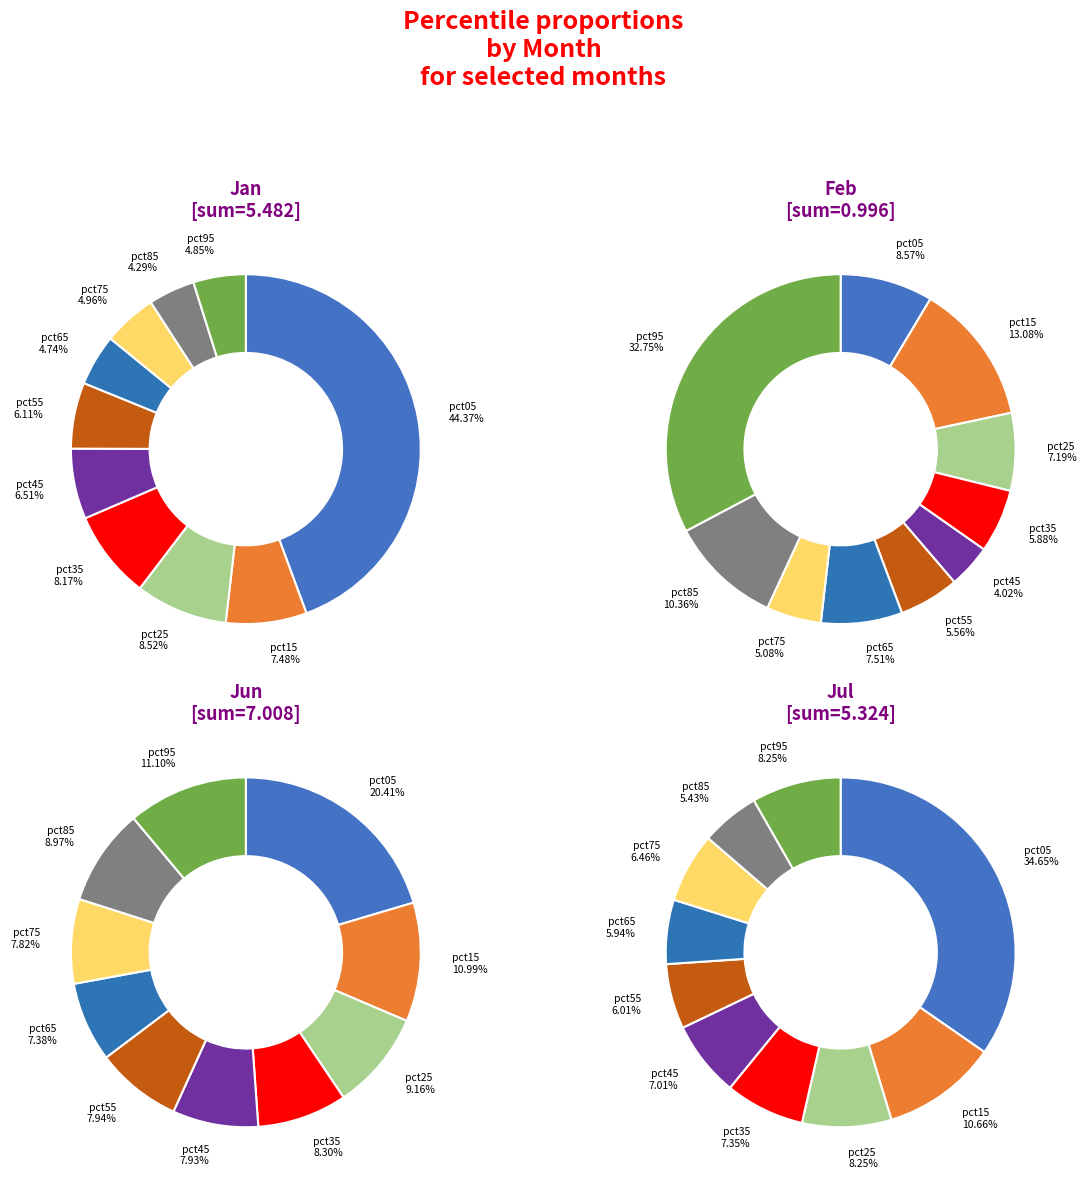

How many segments does this pie chart have?

10